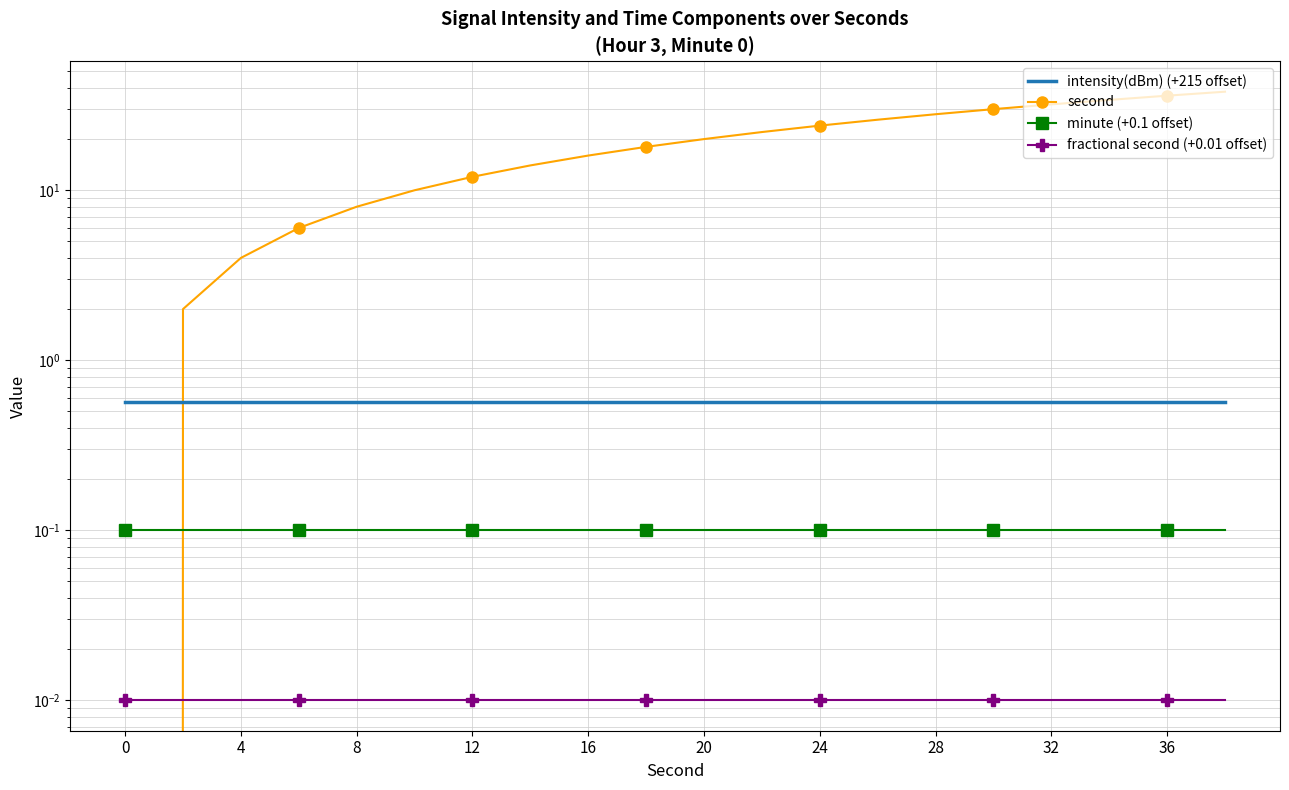

At how many categories does at least one series exceed 0?

20